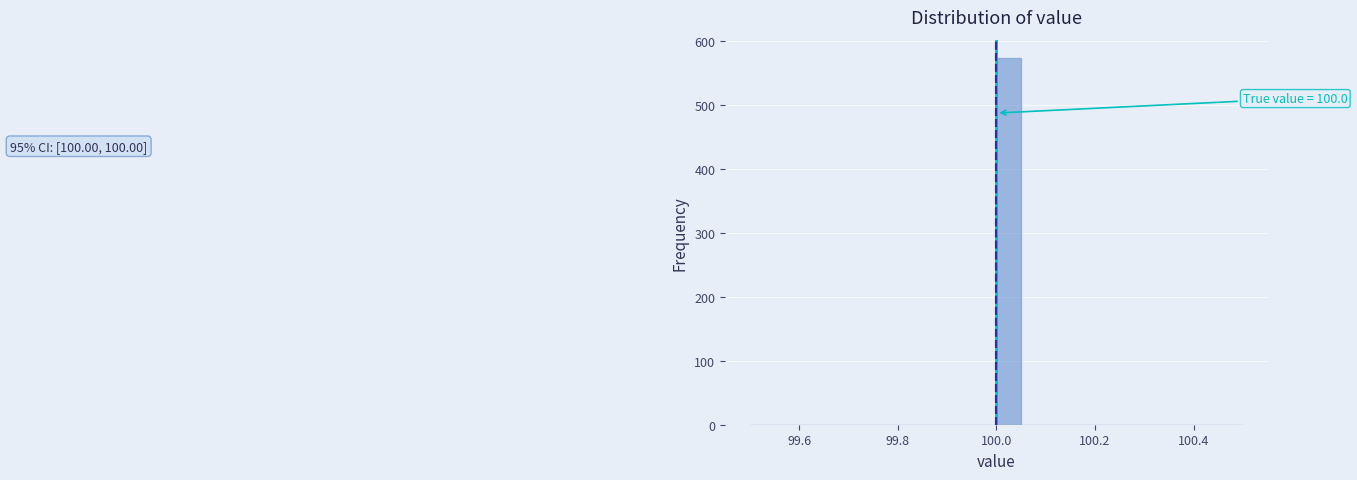

Read against the x-axis, roughly where is the centre of the tallest bar?

100.02